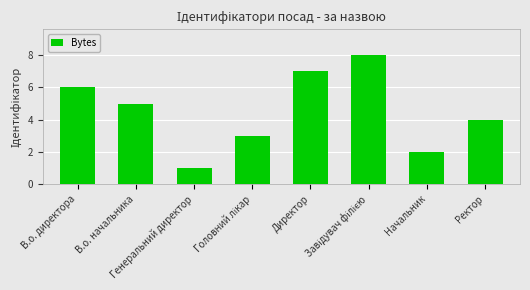

Where is the data nearest to the value 4?

Ректор